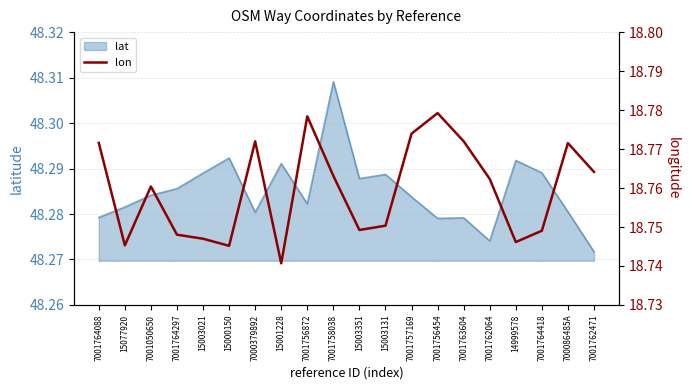

Between 7001764418 and 15003131, which is larger?

15003131